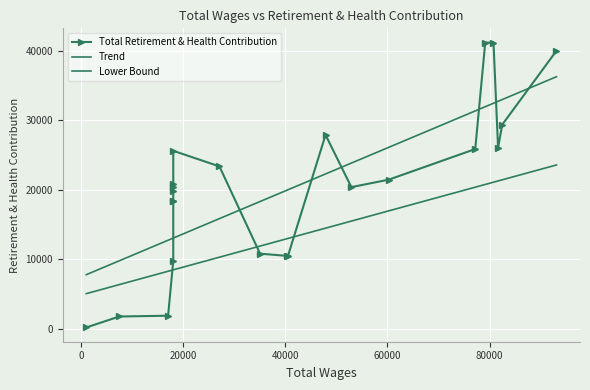

What is the difference between the values at 40556 and 18083?

7895